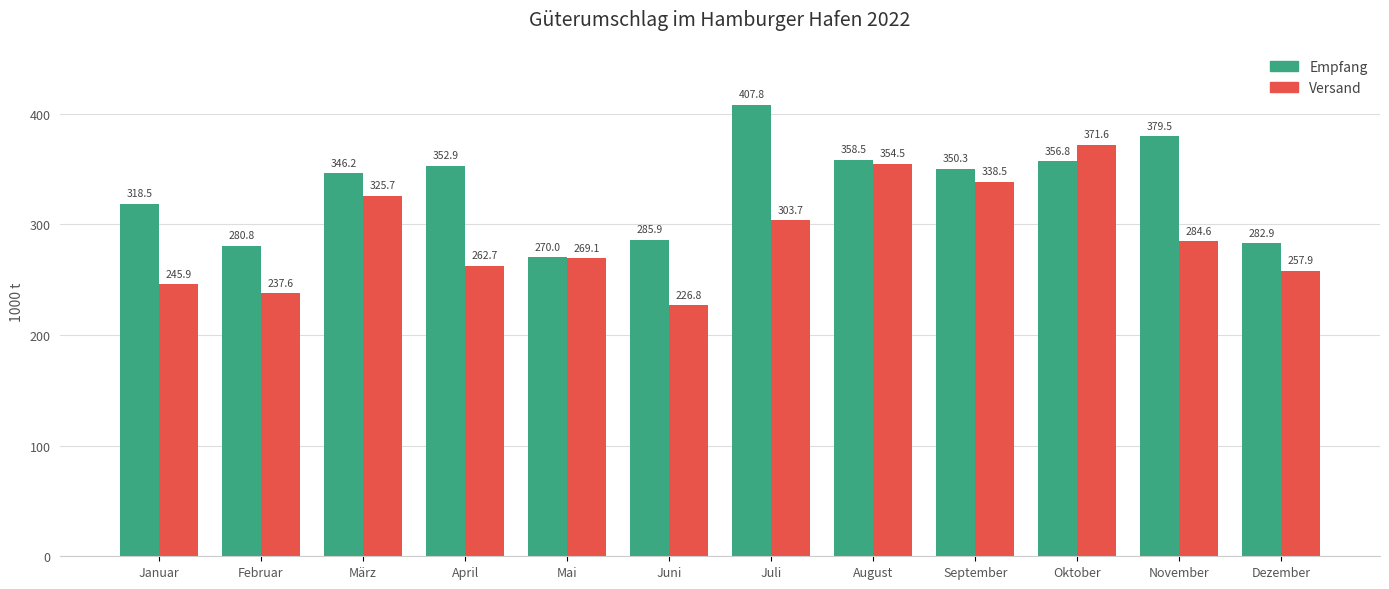

Is the value of Empfang at September greater than the value of Versand at November?

Yes